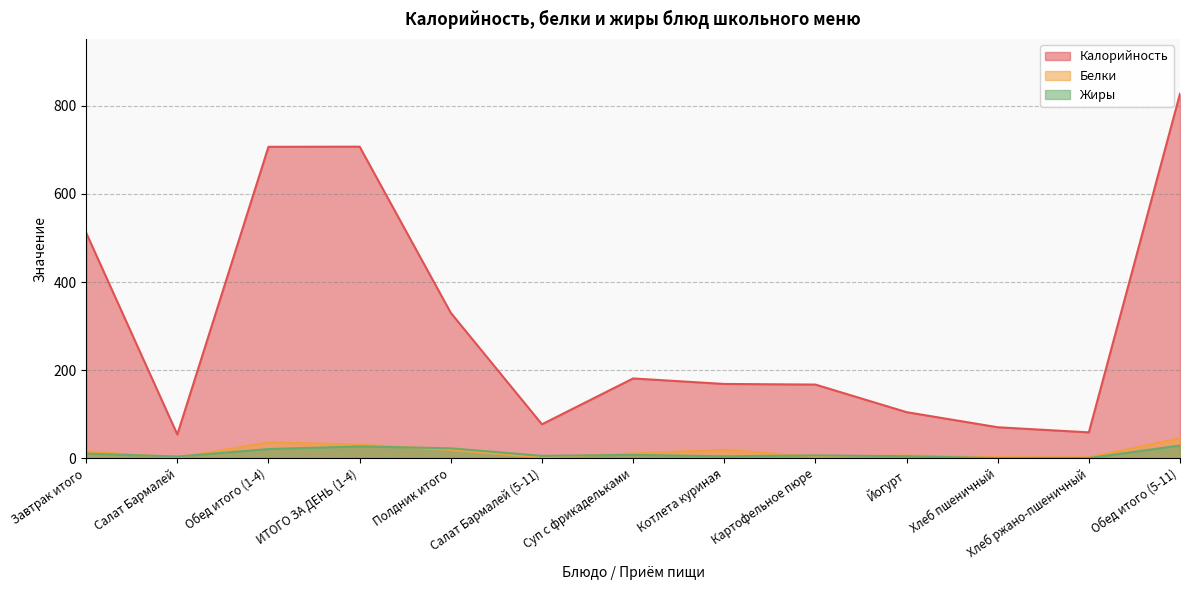

What is the difference between the maximum and minimum values in the Калорийность series?

773.6